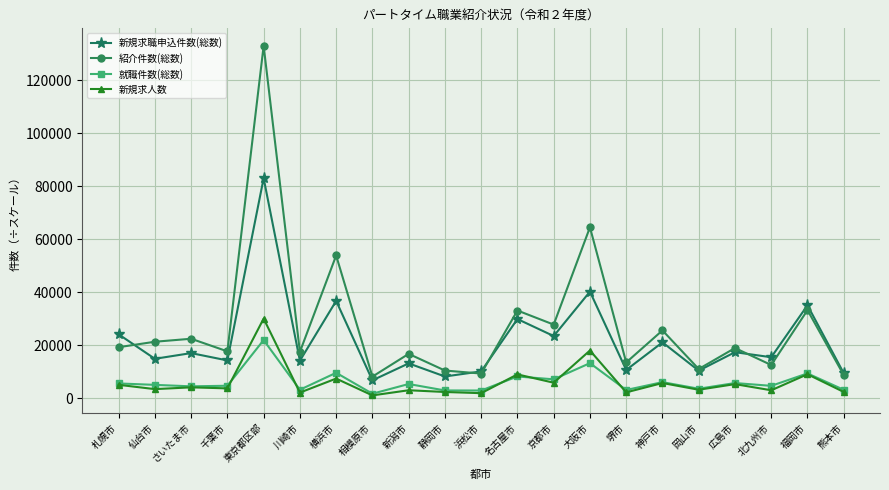

What is the value of the 新規求人数 point at the 9th from the left?

2961.5